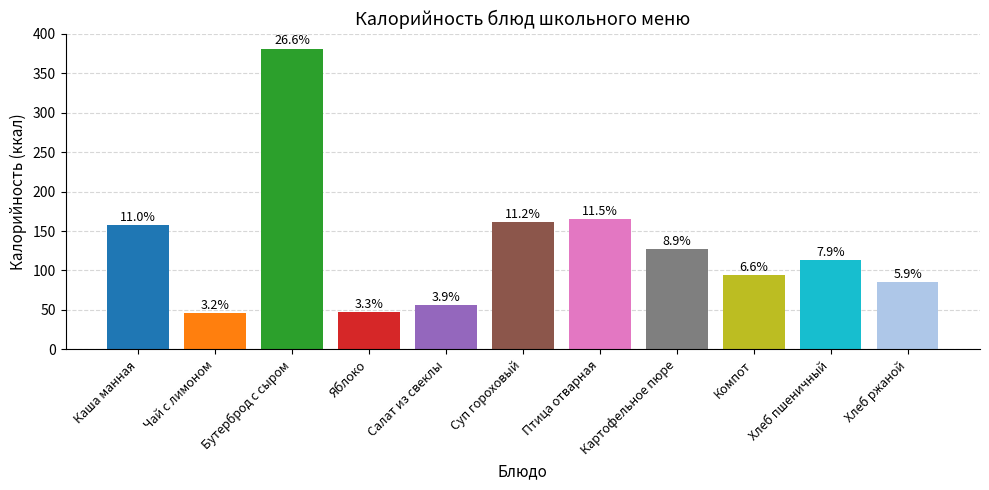

Are the bars horizontal?

No